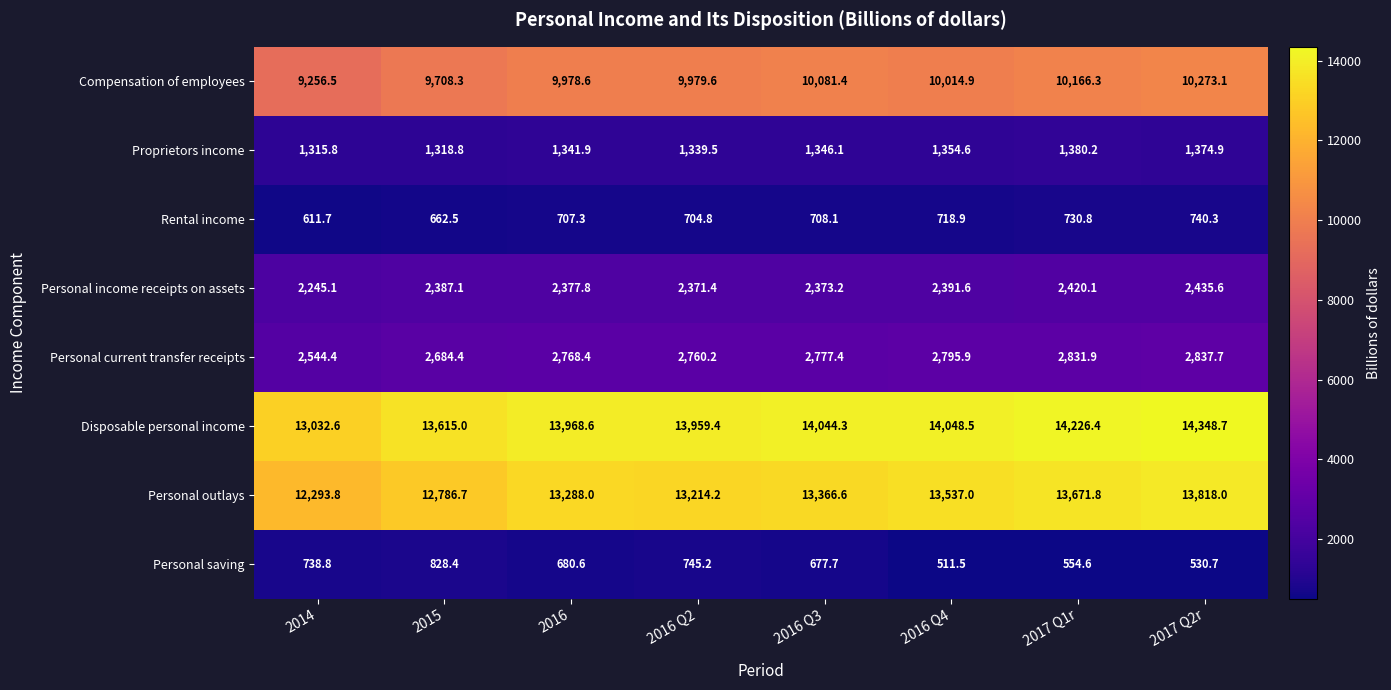

At which category is the sum across all series the highest?

2017 Q2r